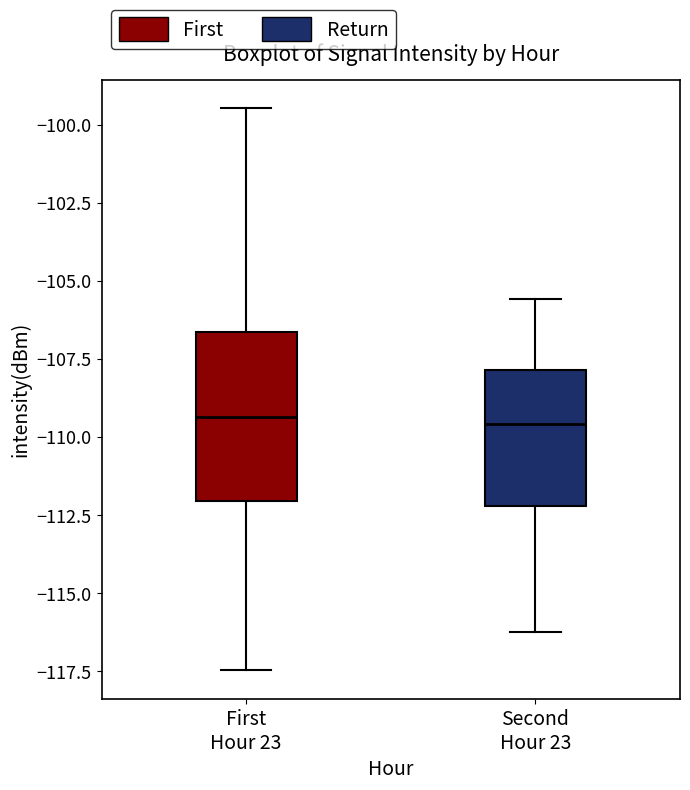

Reading left to right, read every box against the y-axis: the position of its median line, the range the box covers, and the ends of its whiskers. The values are not printed on the chart, so give them approximately, as read against the axis.

First Hour 23: median -109.5, box -112.0 to -106.5, whiskers -117.5 to -99.5
Second Hour 23: median -109.5, box -112.0 to -108.0, whiskers -116.0 to -105.5